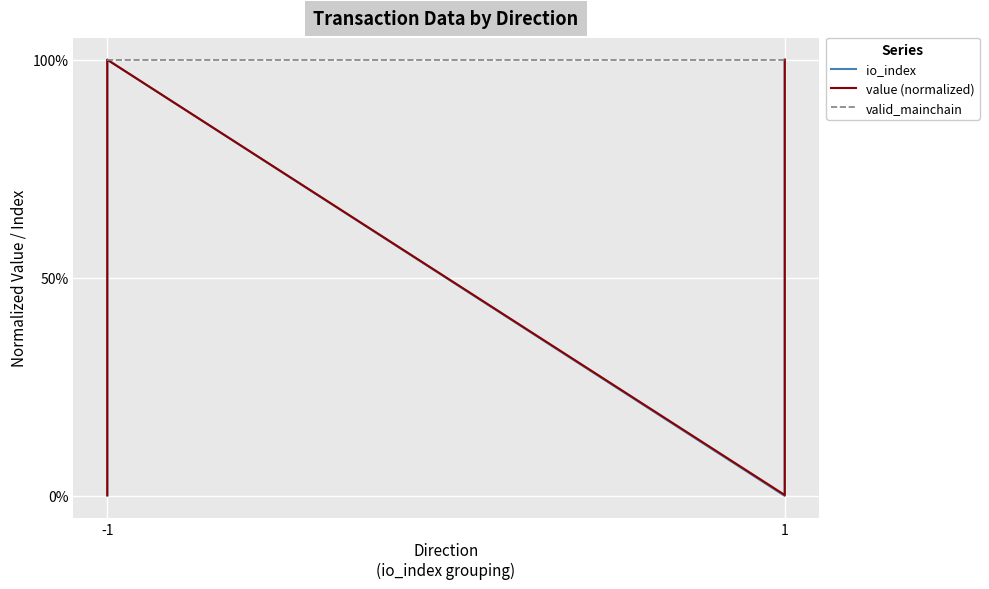

Is the value of value (normalized) at -1 greater than the value of valid_mainchain at -1?

No